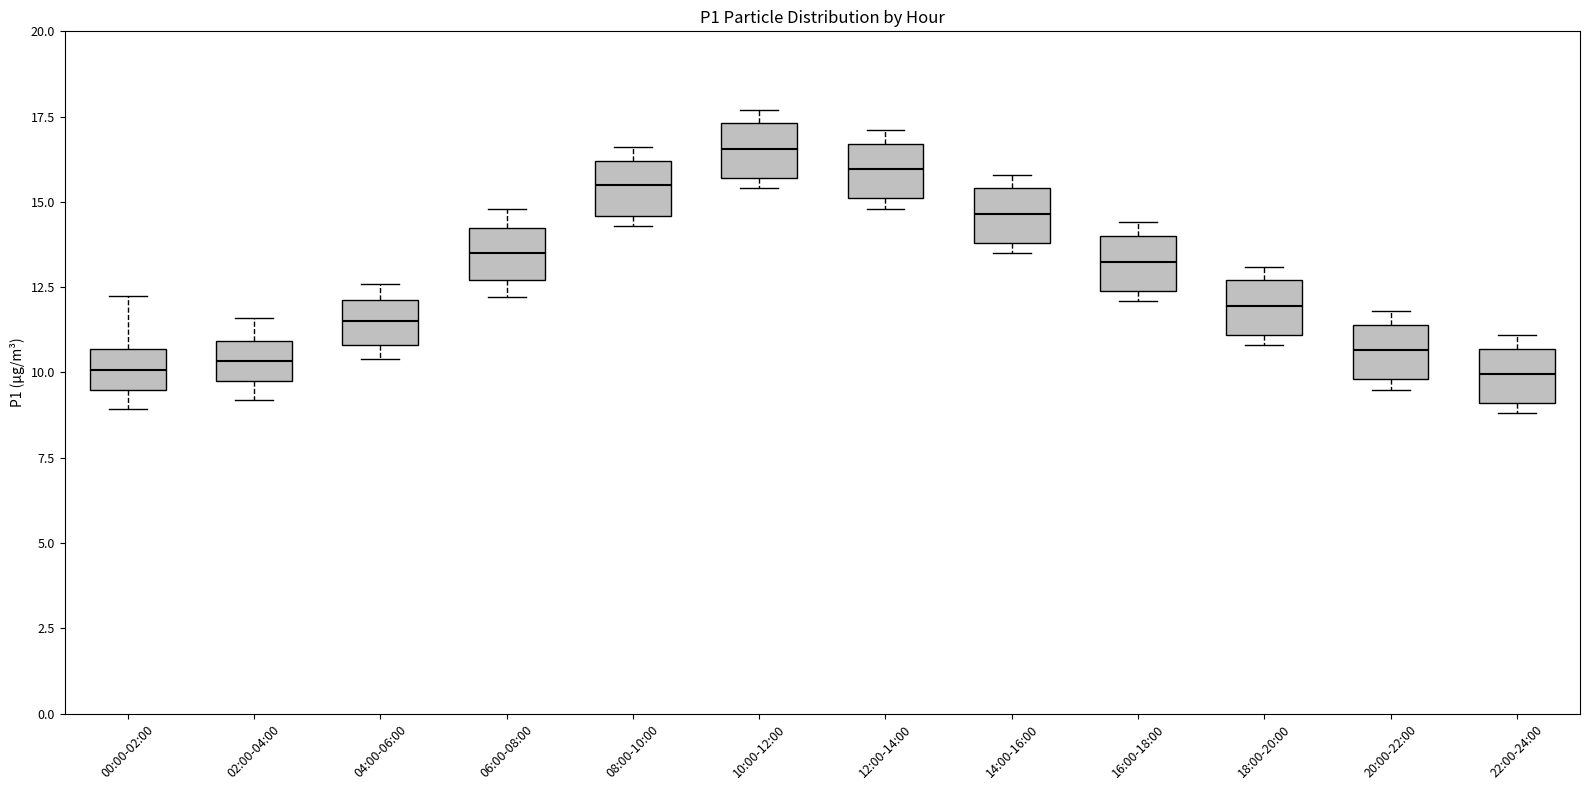

Reading left to right, read every box against the y-axis: the position of its median line, the range the box covers, and the ends of its whiskers. The values are not printed on the chart, so give them approximately, as read against the axis.

00:00-02:00: median 10.0, box 9.5 to 10.5, whiskers 9.0 to 12.5
02:00-04:00: median 10.5, box 10.0 to 11.0, whiskers 9.0 to 11.5
04:00-06:00: median 11.5, box 11.0 to 12.0, whiskers 10.5 to 12.5
06:00-08:00: median 13.5, box 12.5 to 14.0, whiskers 12.0 to 15.0
08:00-10:00: median 15.5, box 14.5 to 16.0, whiskers 14.5 (just below the box's lower edge) to 16.5
10:00-12:00: median 16.5, box 15.5 to 17.5, whiskers 15.5 (just below the box's lower edge) to 17.5 (just above the box's upper edge)
12:00-14:00: median 16.0, box 15.0 to 16.5, whiskers 15.0 (just below the box's lower edge) to 17.0
14:00-16:00: median 14.5, box 14.0 to 15.5, whiskers 13.5 to 16.0
16:00-18:00: median 13.5, box 12.5 to 14.0, whiskers 12.0 to 14.5
18:00-20:00: median 12.0, box 11.0 to 12.5, whiskers 11.0 (just below the box's lower edge) to 13.0
20:00-22:00: median 10.5, box 10.0 to 11.5, whiskers 9.5 to 12.0
22:00-24:00: median 10.0, box 9.0 to 10.5, whiskers 9.0 (just below the box's lower edge) to 11.0